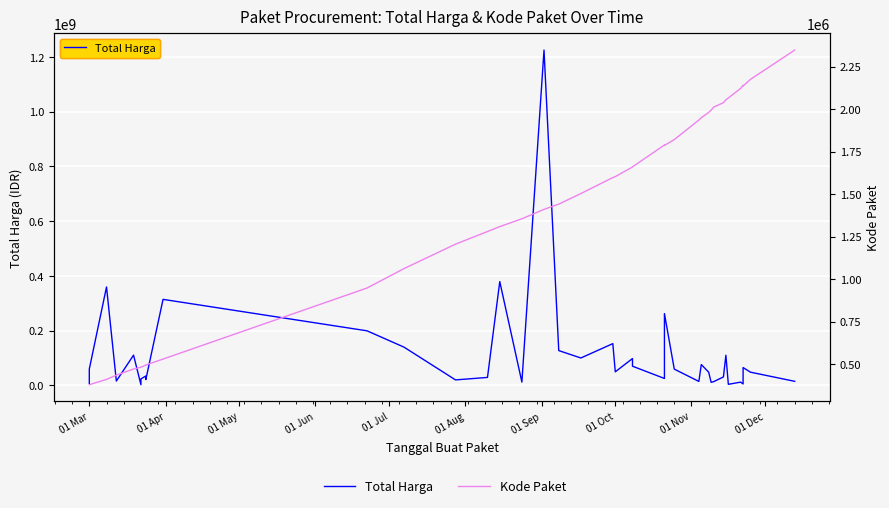

What is the value of the Kode Paket point at the 22nd from the left?

1602603